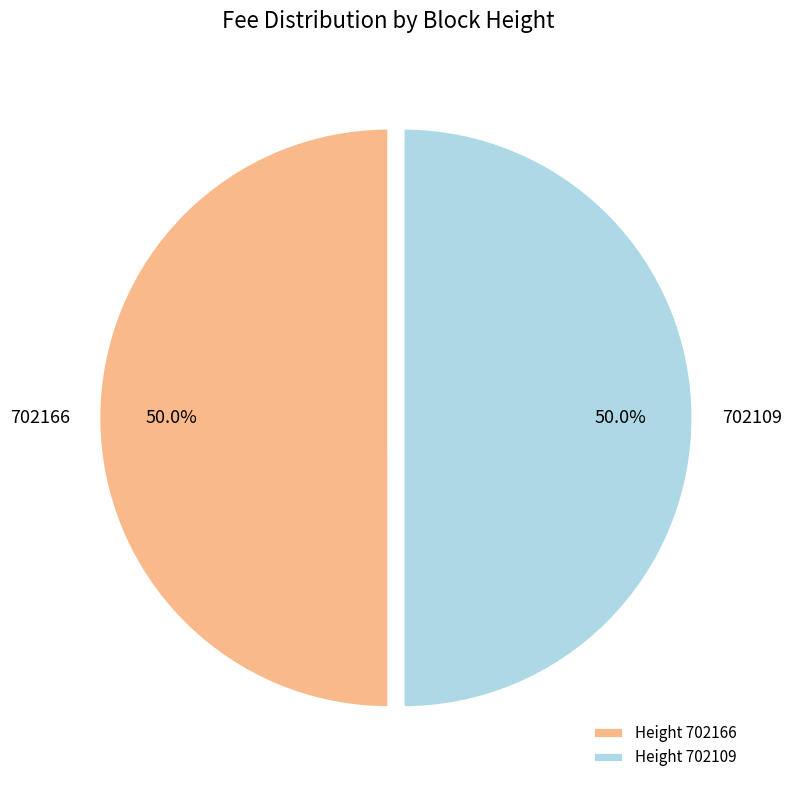

To the nearest percent, what portion does 702109 represent?

50%